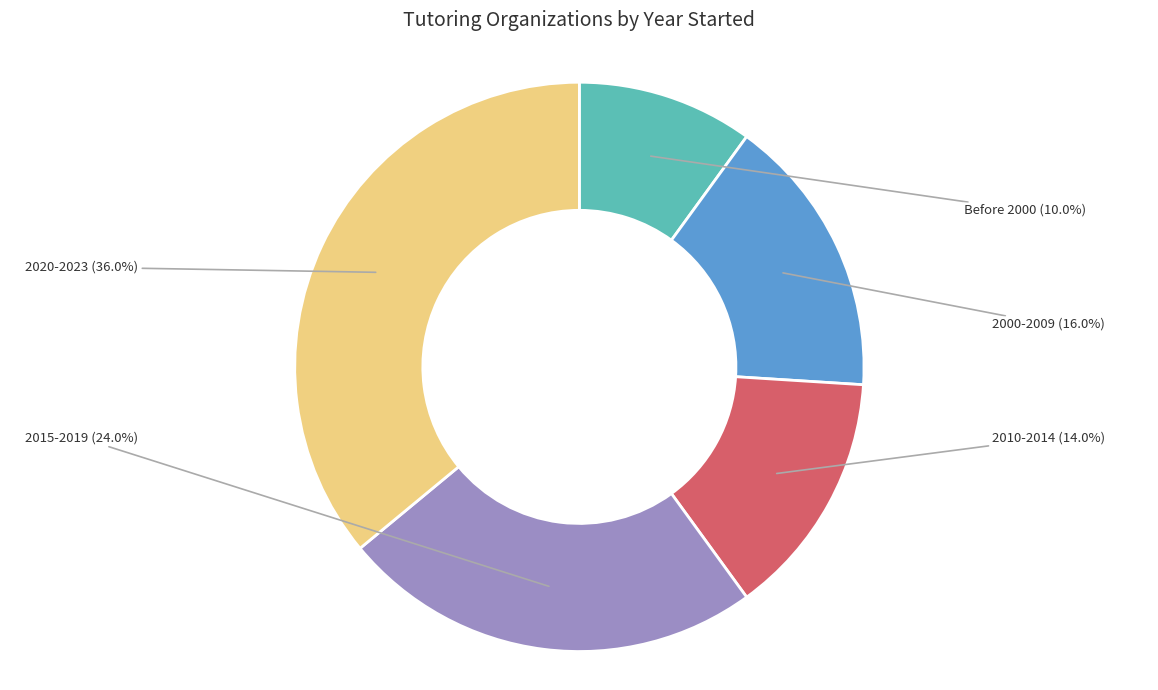

Does any single category account for the majority?

No